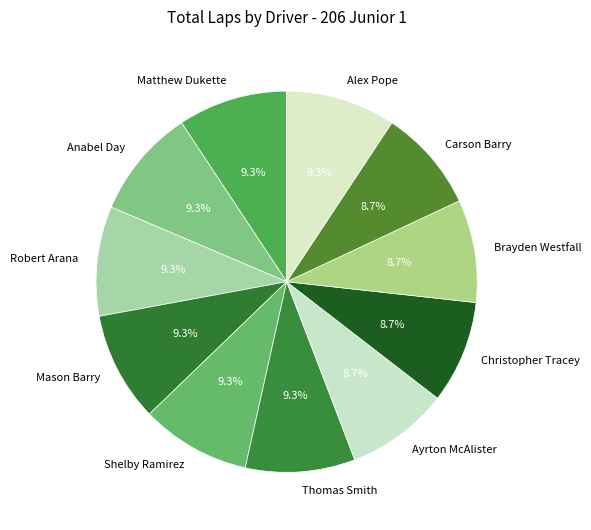

To the nearest percent, what portion does Matthew Dukette represent?

9%